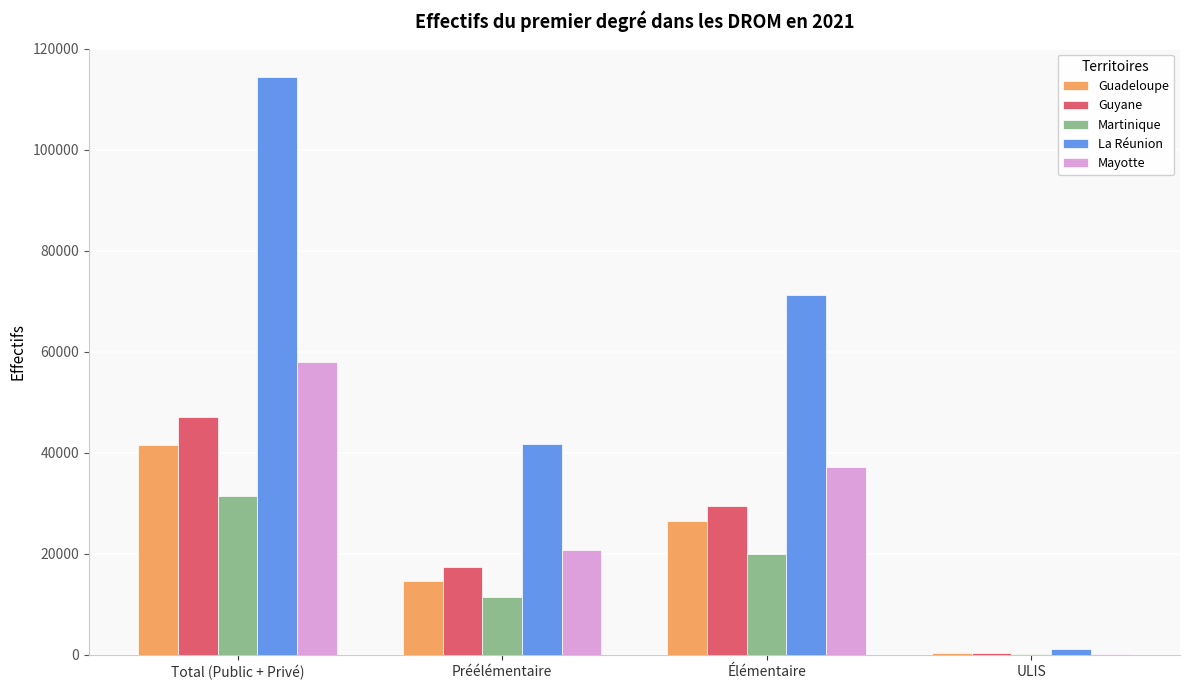

Reading right to left, list all the values displayed in this chart.

Guadeloupe: 354	26444	14668	41466
Guyane: 375	29425	17335	47135
Martinique: 243	19890	11381	31514
La Réunion: 1249	71288	41764	114301
Mayotte: 198	37102	20670	57970